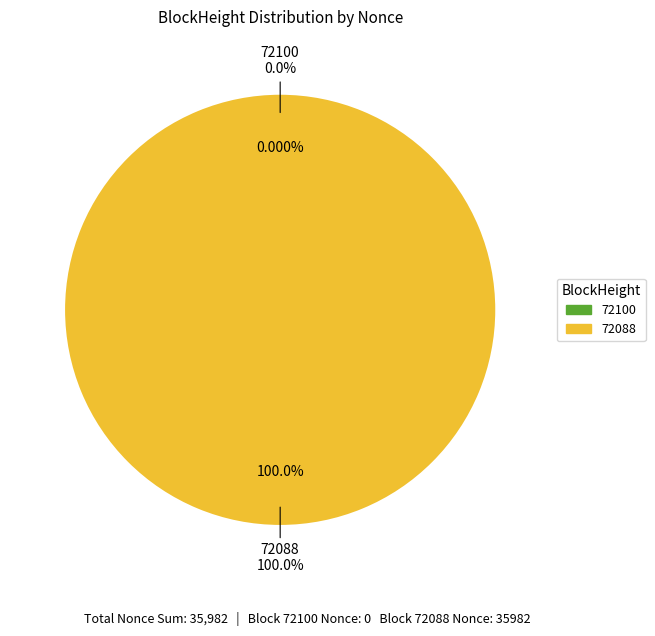

To the nearest percent, what is the average slice percentage?

50%